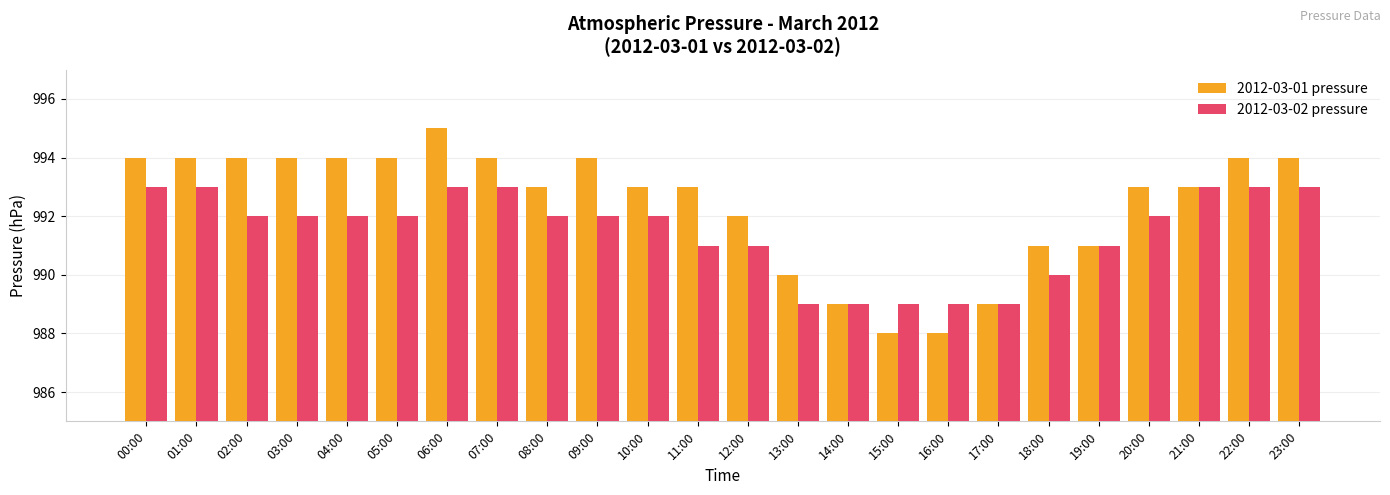

Rank the series by their average value, from lowest to highest.

2012-03-02 pressure, 2012-03-01 pressure